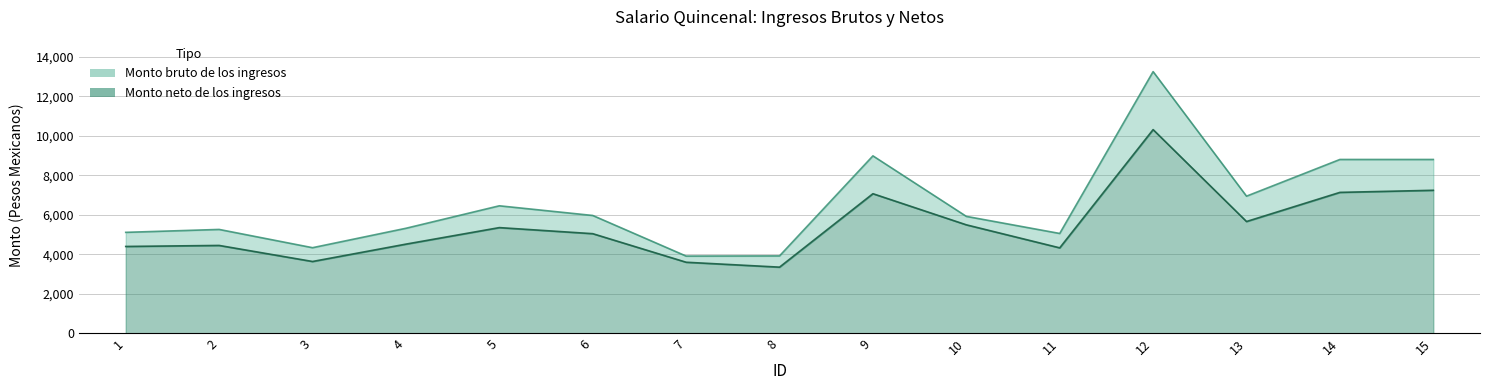

In Monto neto de los ingresos, how many points are lower than both neighbors (excluding endpoints)?

4